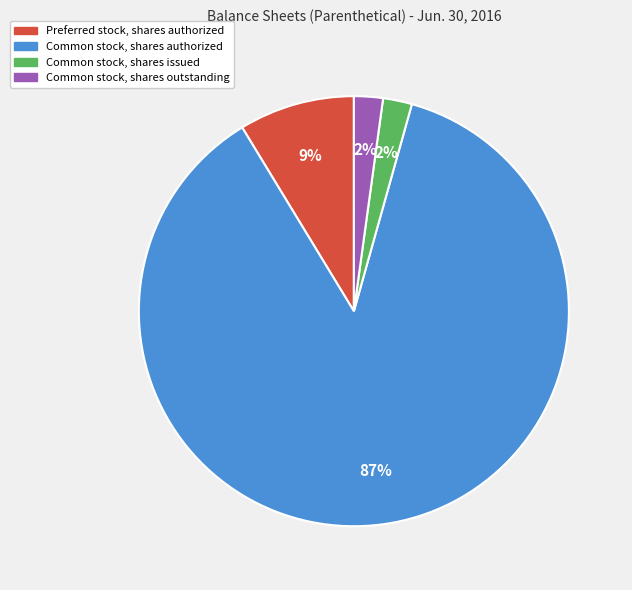

To the nearest percent, what is the average slice percentage?

25%